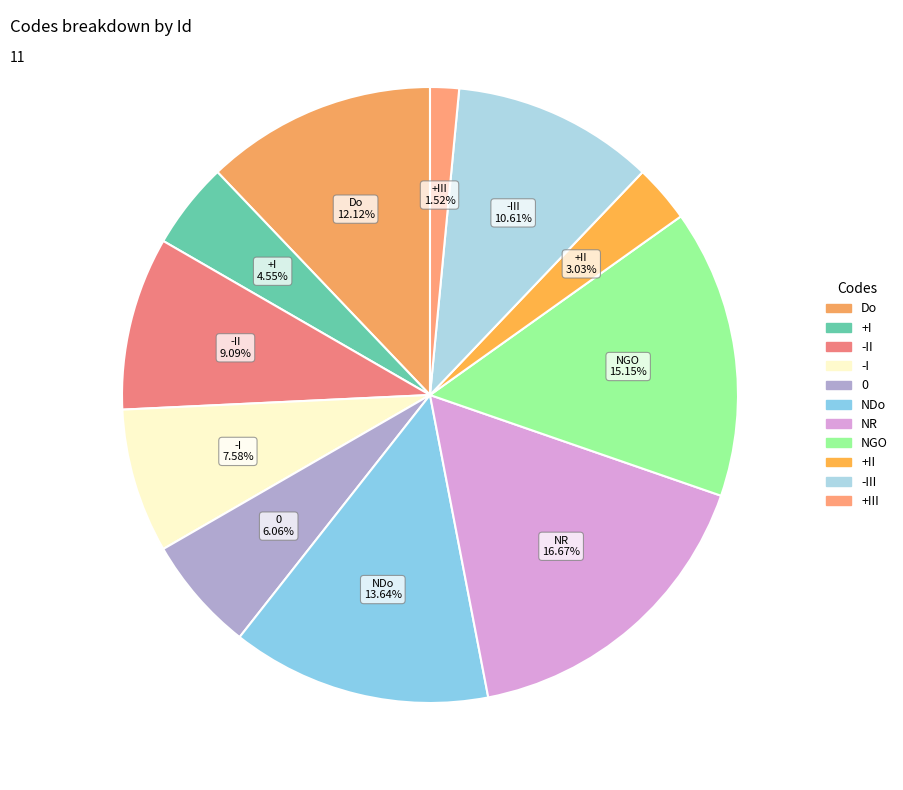

To the nearest percent, what percentage of the pie is +II?

3%